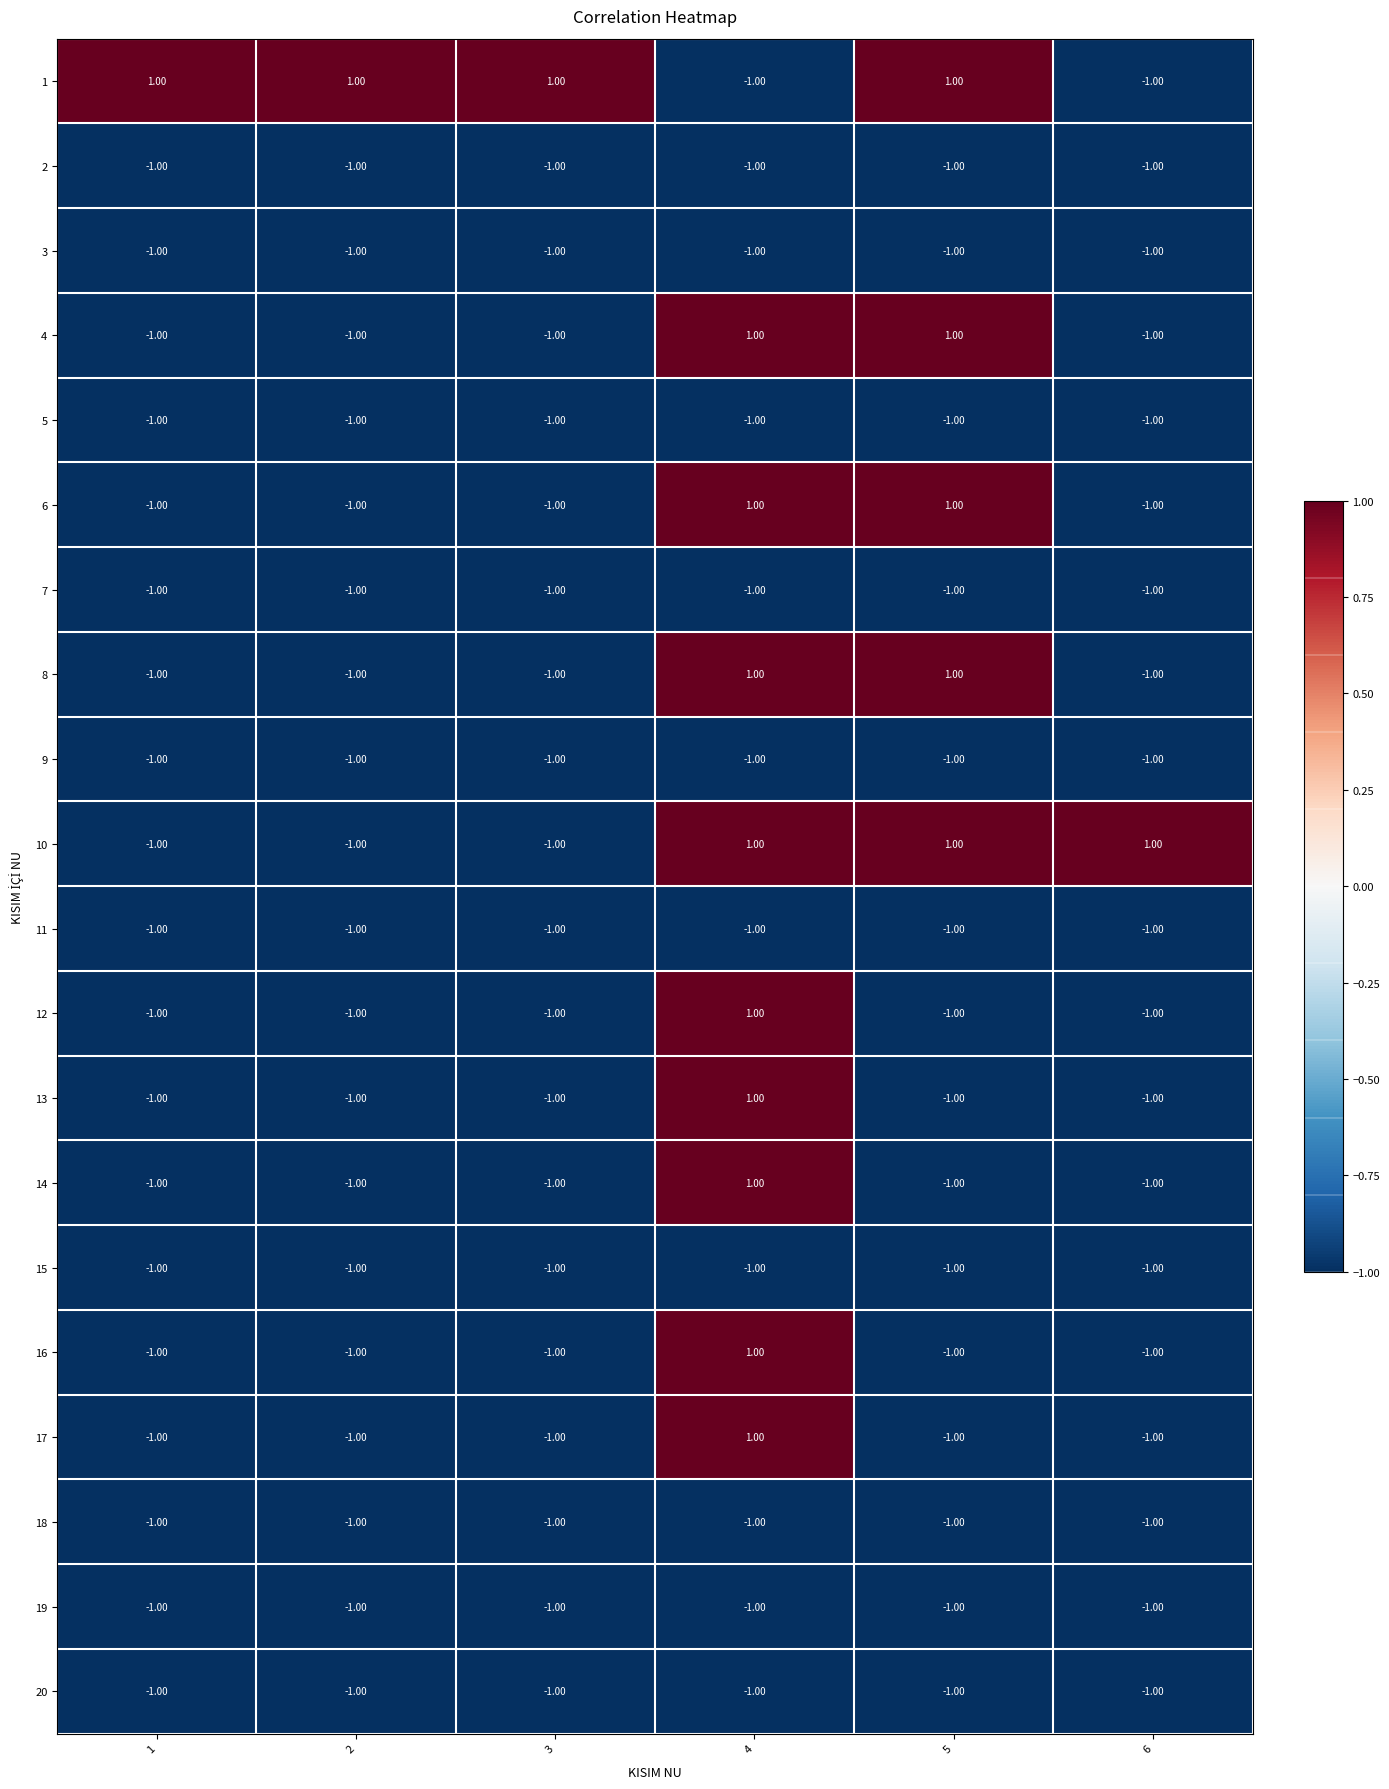

What is the total value across all series at 4?

-2